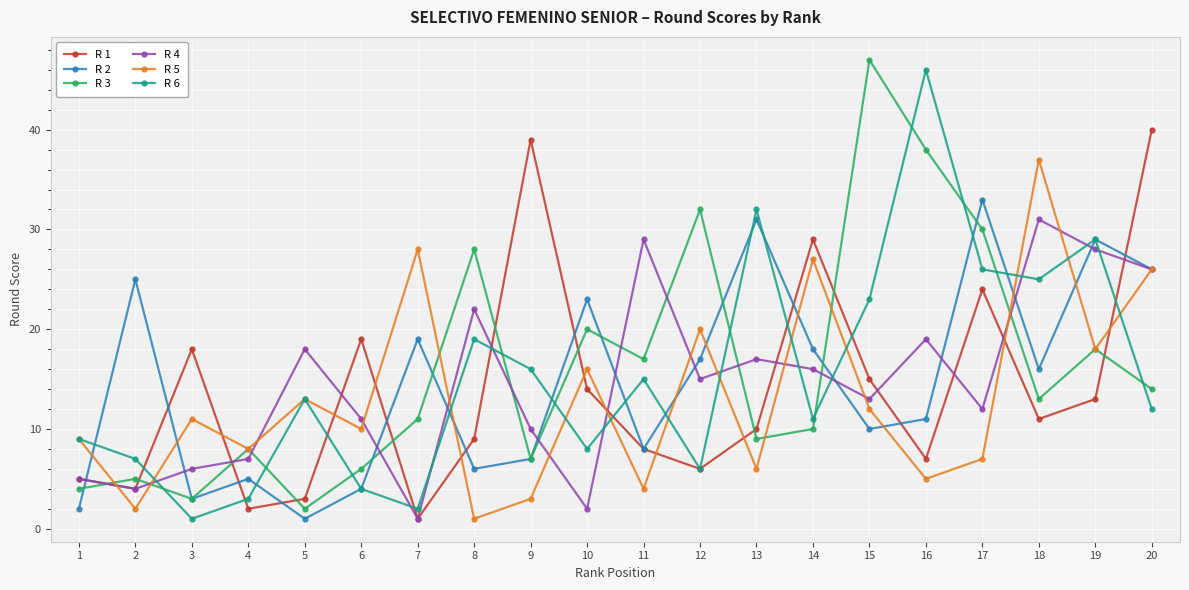

What is the sum of the R 4 values at 15 and 5?

31